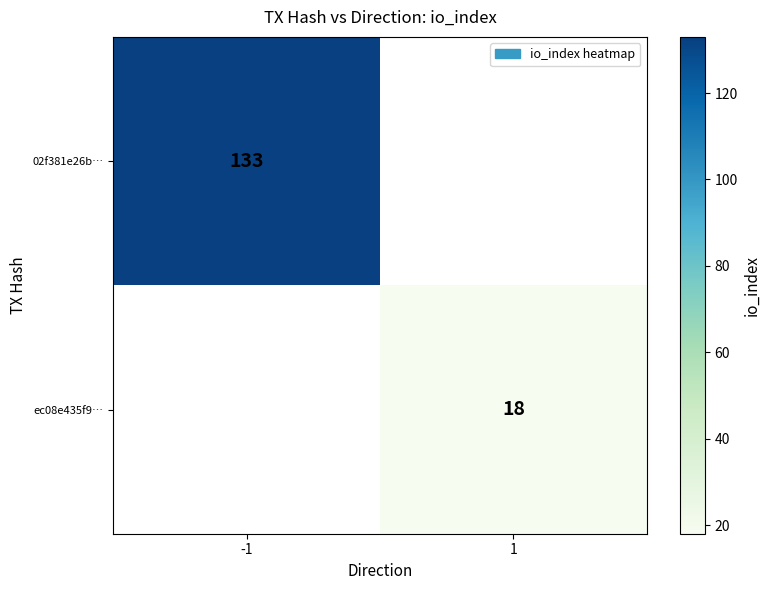

At how many categories does at least one series exceed 131?

1